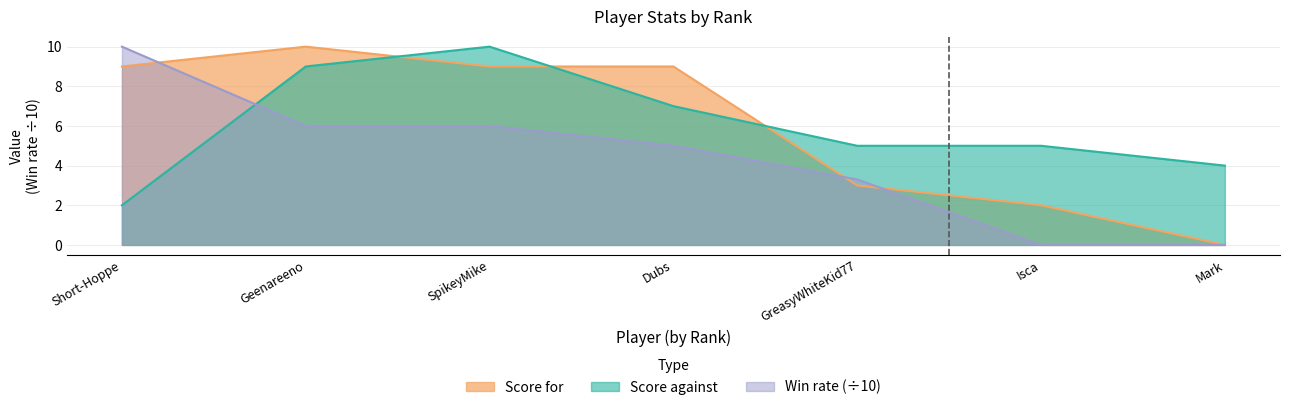

What is the sum of all Score against values?

42.0